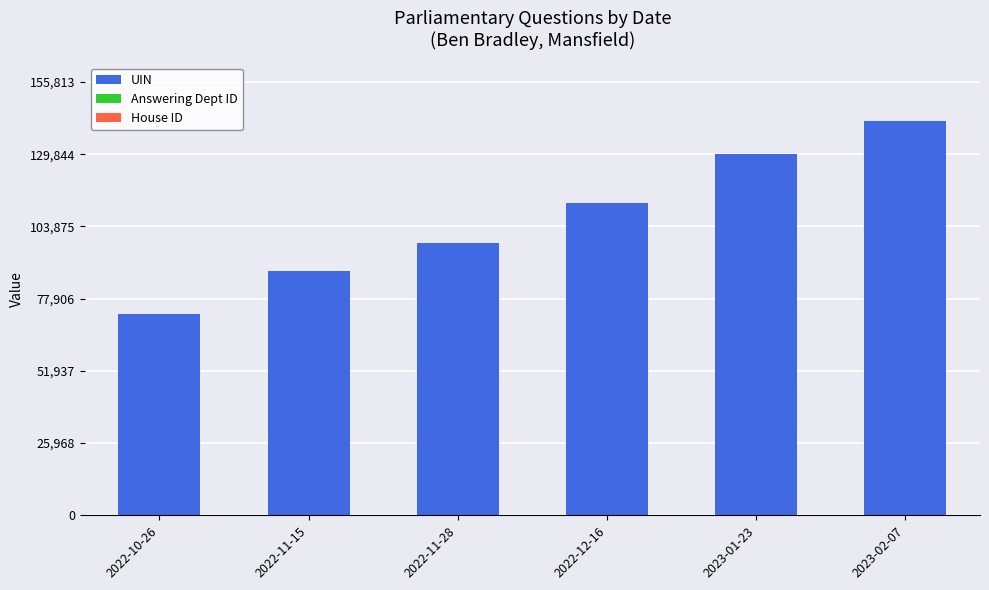

At which category is the sum across all series the highest?

2023-02-07